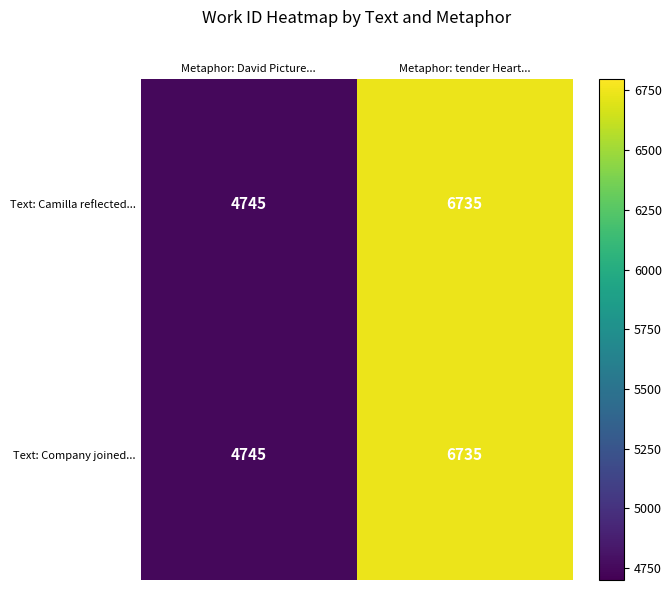

The Text: Company joined... series shows 4745 at Metaphor: David Picture.... True or false?

True